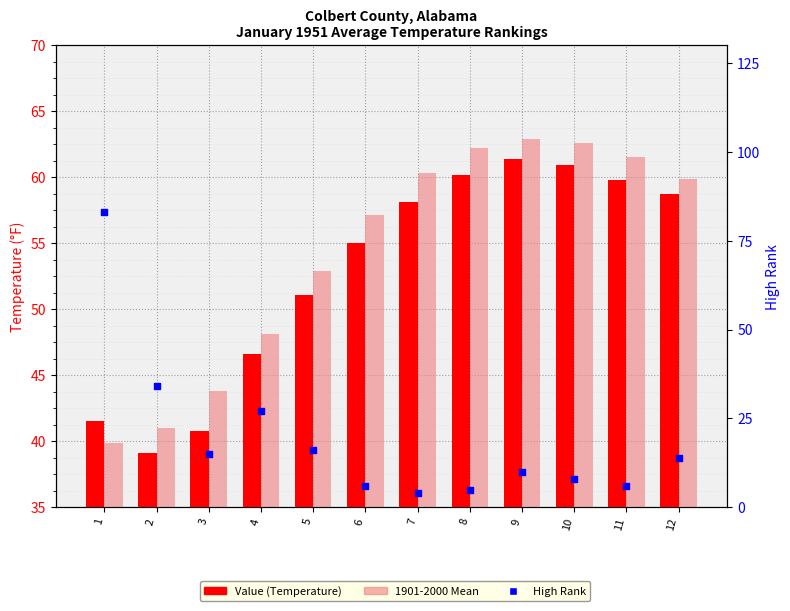

At how many categories does at least one series exceed 73?

1